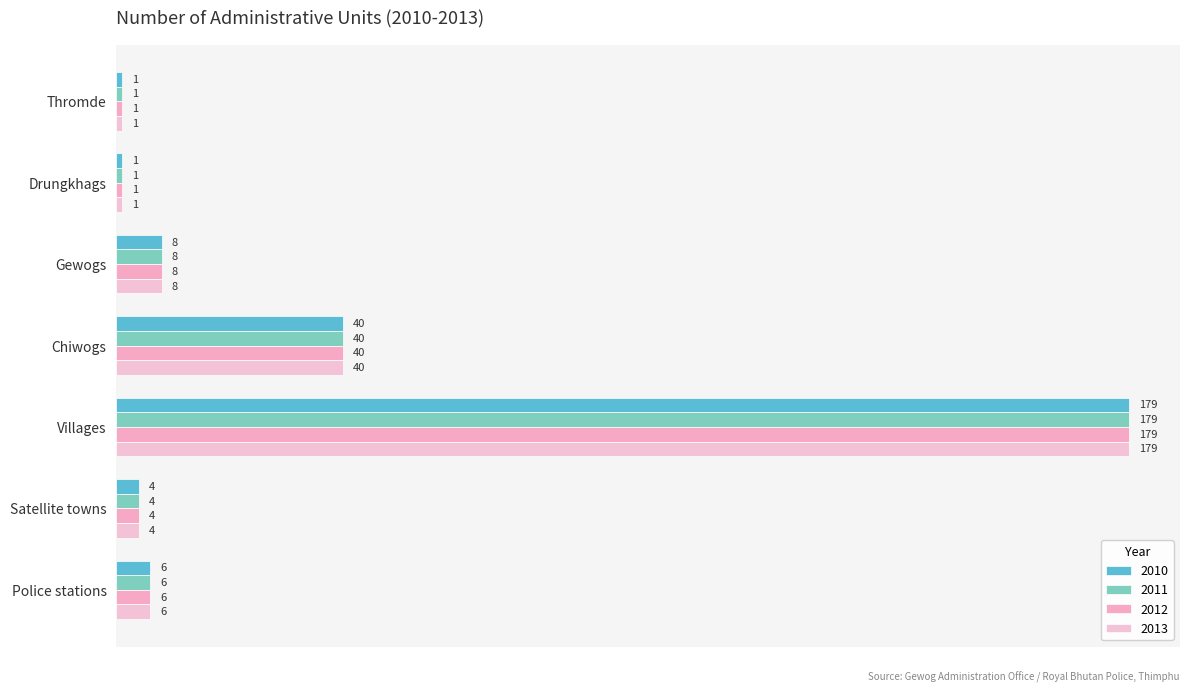

What is the total value across all series at Thromde?

4